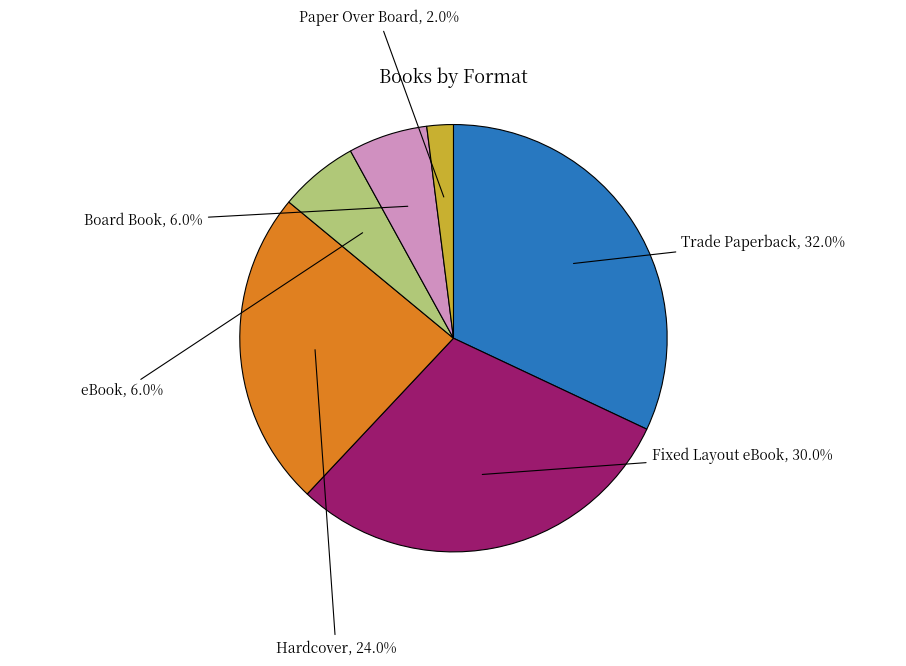

Does Trade Paperback represent more than half of the total?

No